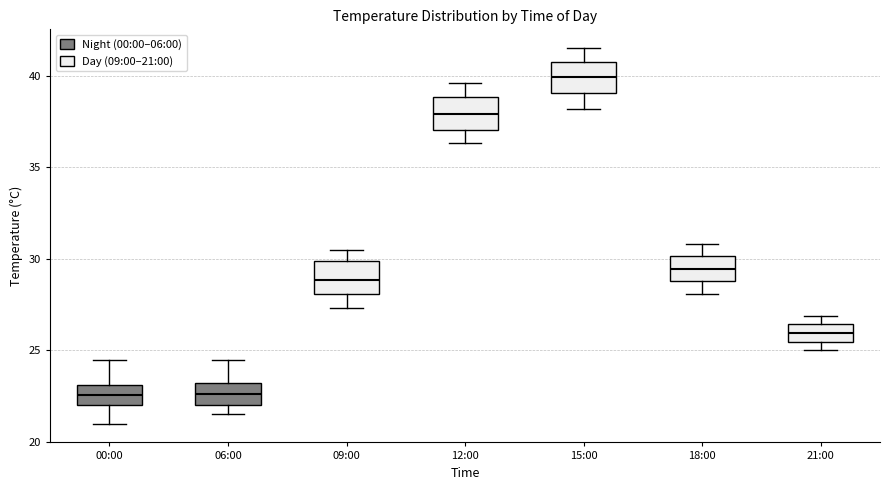

Reading left to right, transcribe this box plot: for each box, give where its median line is, the range the box spans, and where its two whiskers end, as read against the y-axis. The values are not printed on the chart, so give them approximately, as read against the axis.

00:00: median 22.5, box 22.0 to 23.0, whiskers 21.0 to 24.5
06:00: median 22.5, box 22.0 to 23.0, whiskers 21.5 to 24.5
09:00: median 29.0, box 28.0 to 30.0, whiskers 27.5 to 30.5
12:00: median 38.0, box 37.0 to 39.0, whiskers 36.5 to 39.5
15:00: median 40.0, box 39.0 to 40.5, whiskers 38.0 to 41.5
18:00: median 29.5, box 29.0 to 30.0, whiskers 28.0 to 31.0
21:00: median 26.0, box 25.5 to 26.5, whiskers 25.0 to 27.0